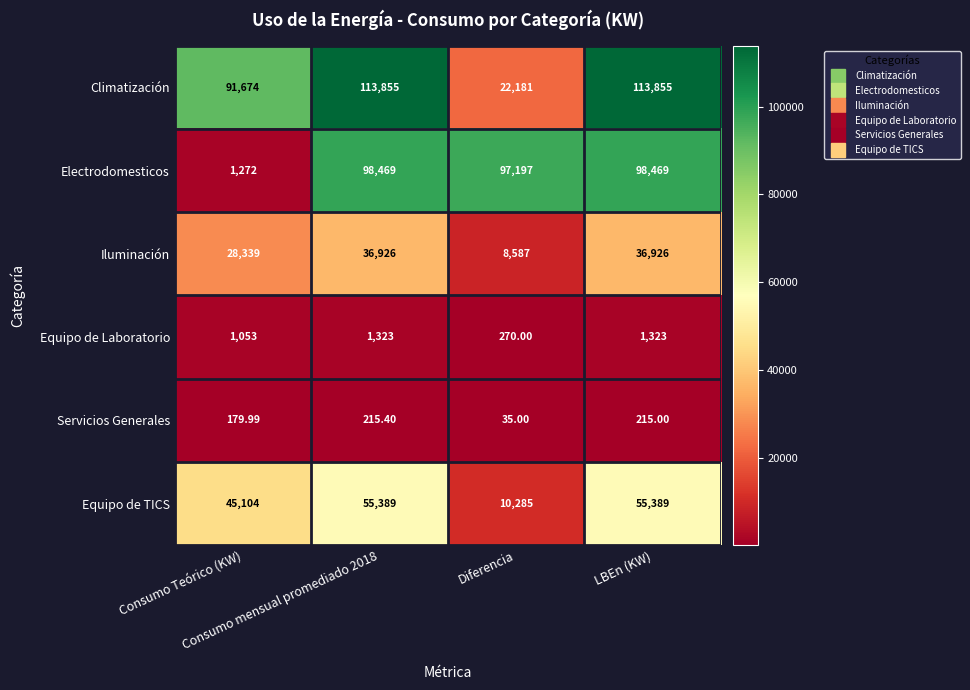

At which category is the sum across all series the highest?

Consumo mensual promediado 2018